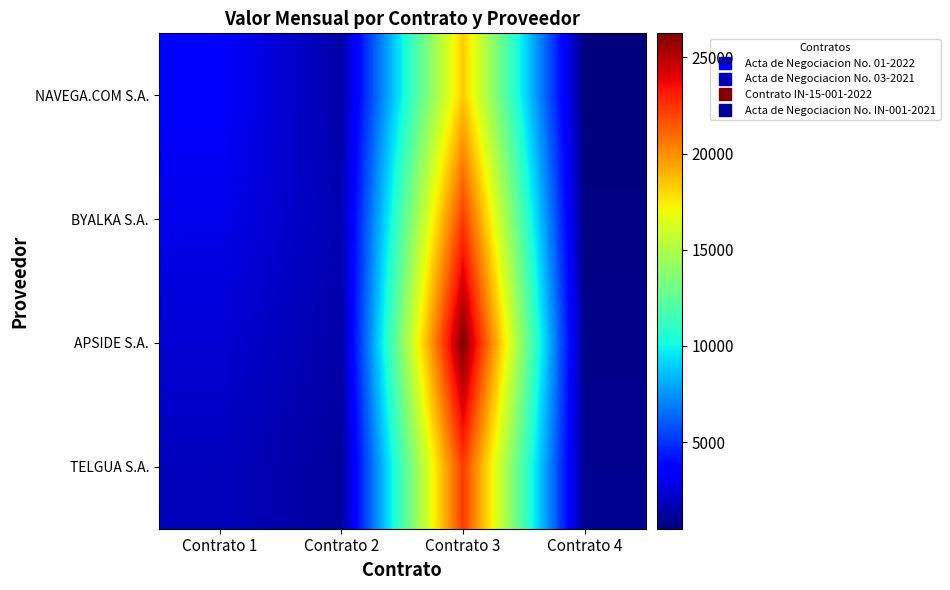

Rank the series by their average value, from lowest to highest.

NAVEGA.COM S.A., TELGUA S.A., BYALKA S.A., APSIDE S.A.